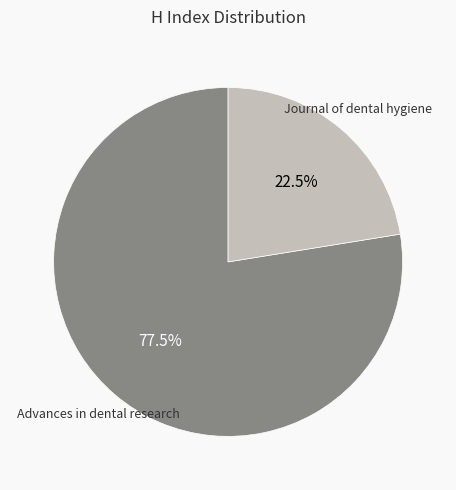

Is there any slice that represents more than half of the pie?

Yes